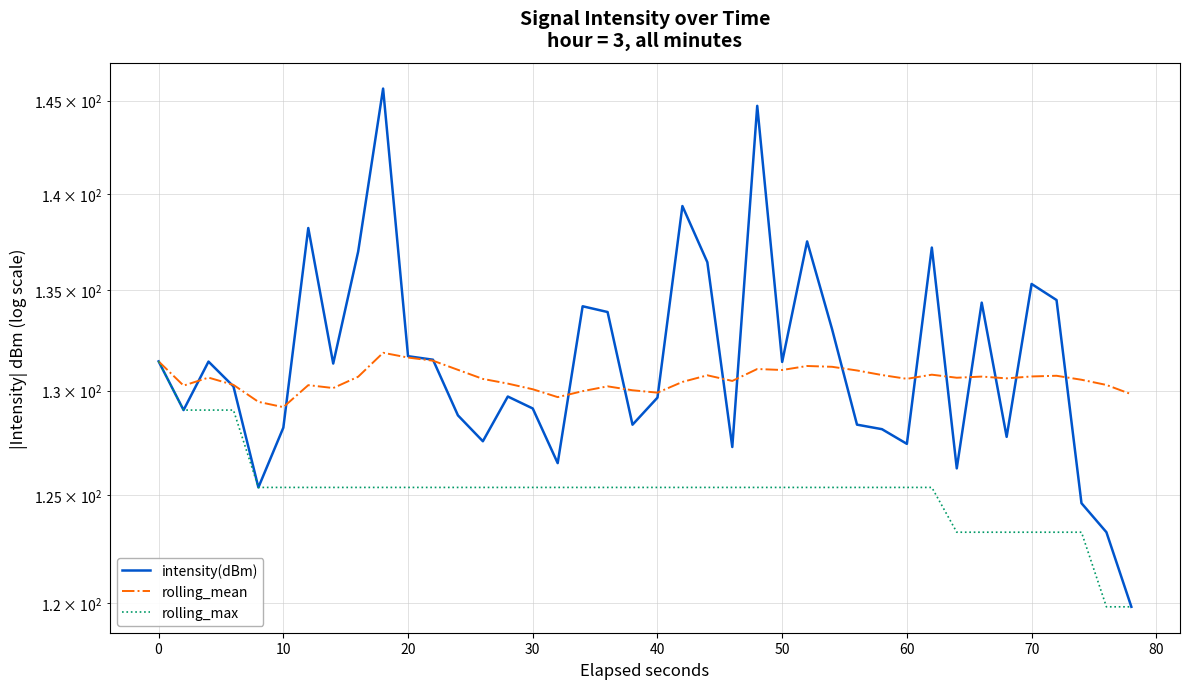

At how many categories does at least one series exceed 121?

40